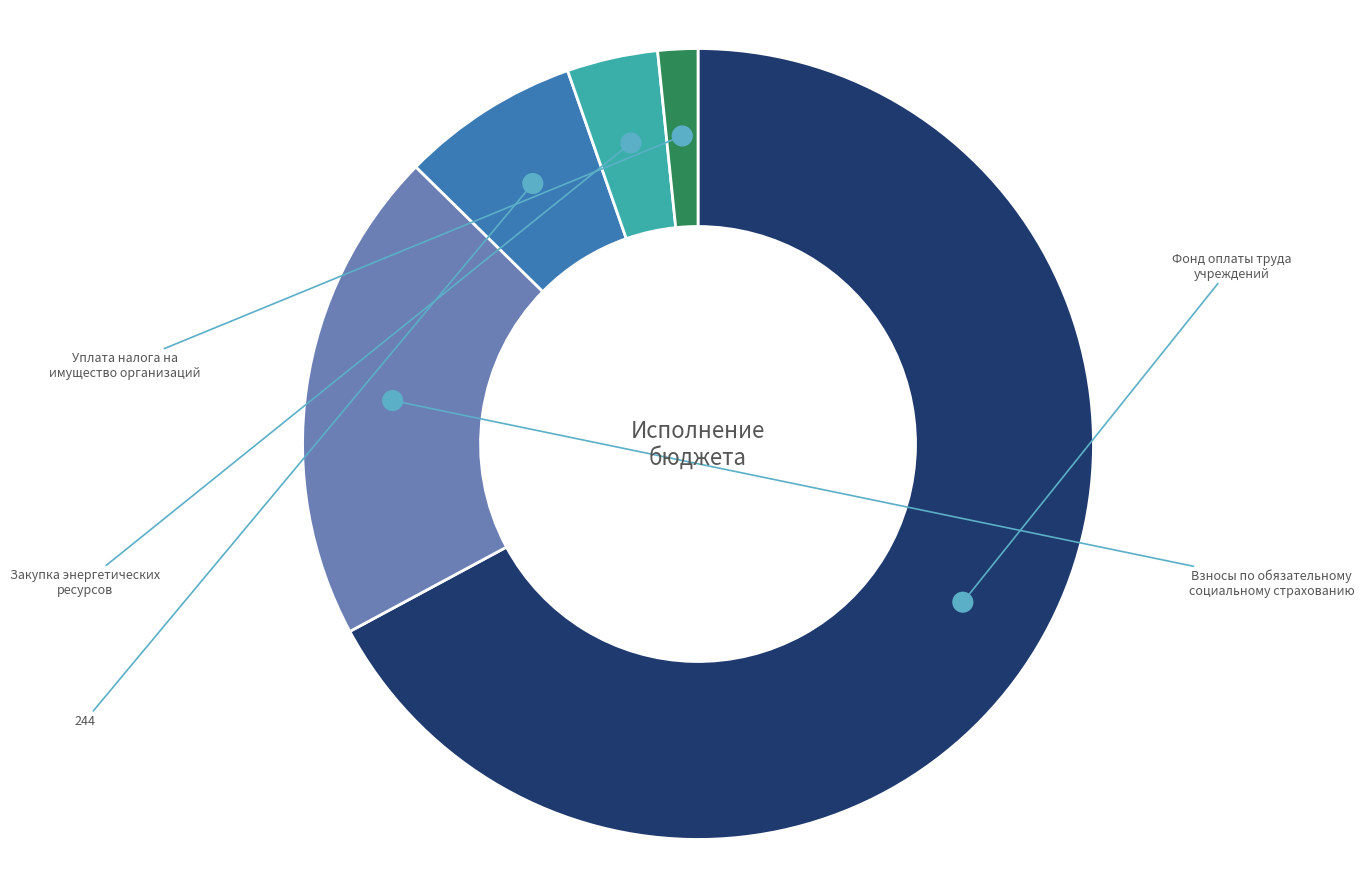

The Фонд оплаты труда учреждений slice represents 67% of the pie. True or false?

True